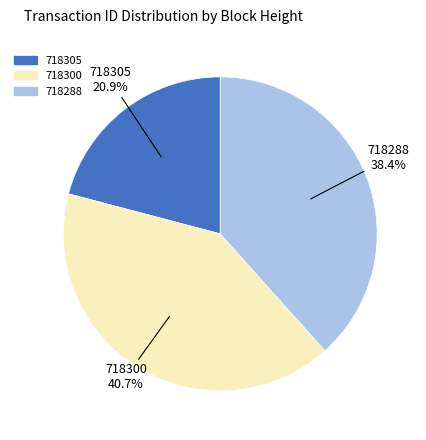

What is the largest slice in the pie chart?

718300